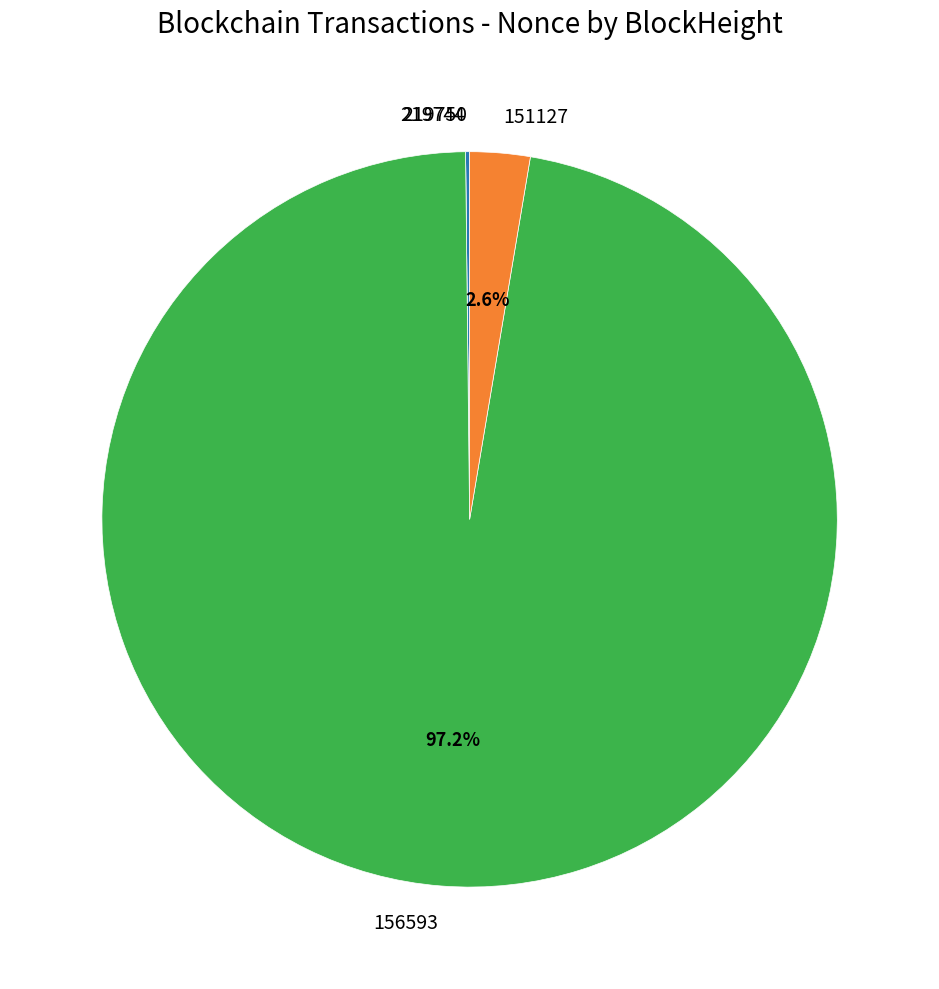

What percentage do 151127 and 156593 together represent?

99.8%